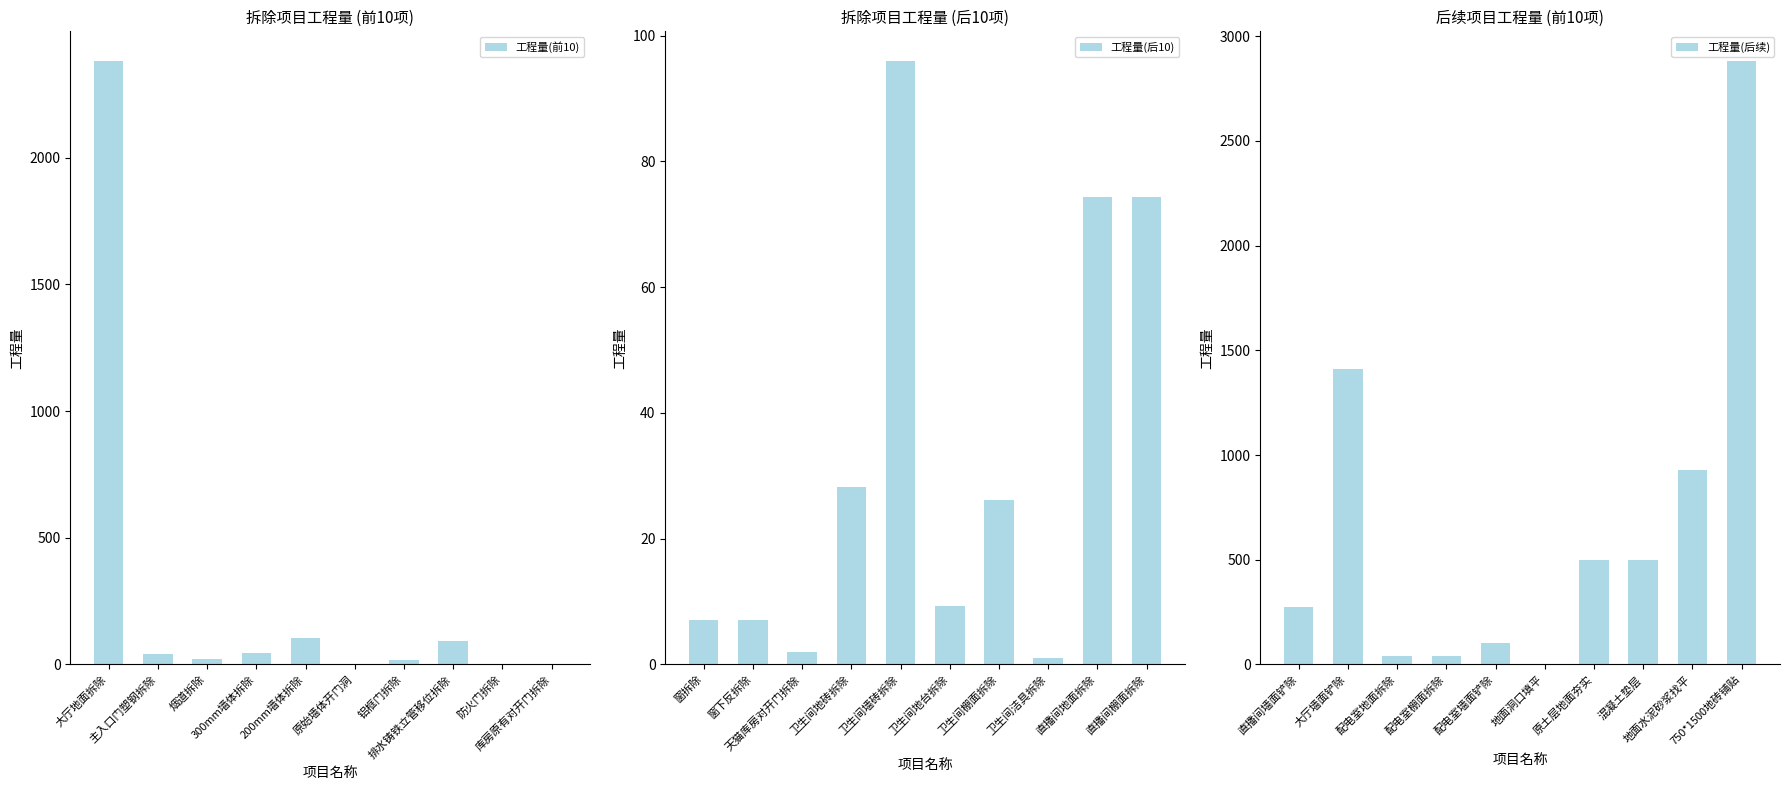

What is the value of the 工程量(前10) bar at the 4th from the left?

44.4